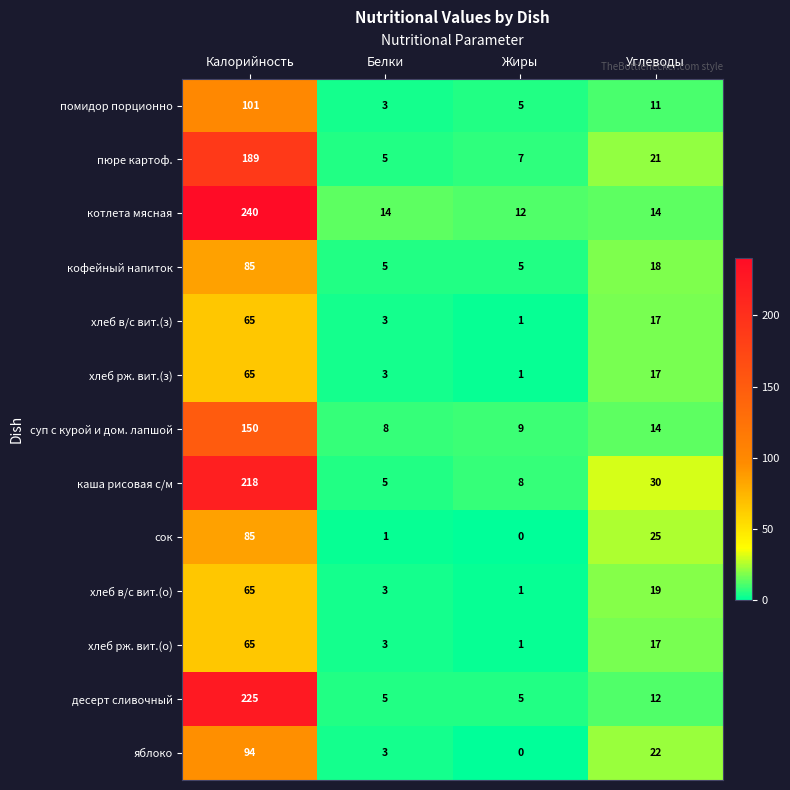

What is the spread (max minus min) of values at Жиры?

12